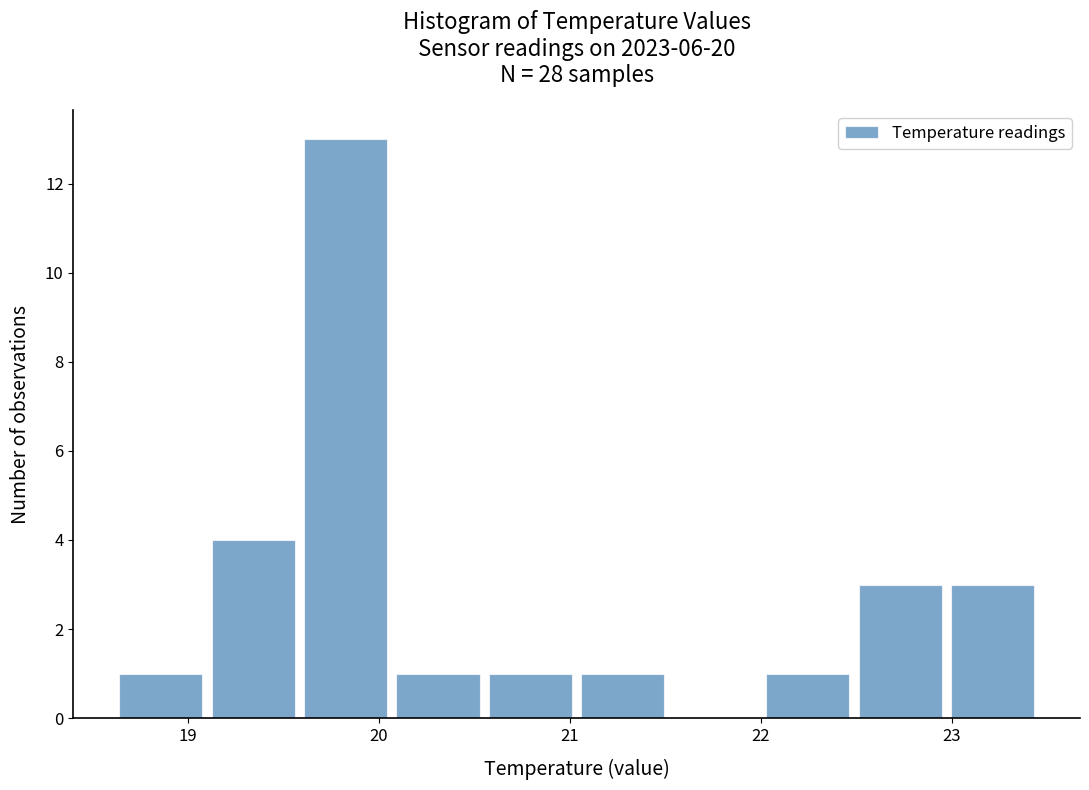

How tall is the bar that spans 23.0 to 23.5 on the x-axis? Neither the bar edges nor the heights are printed on the chart, so give them approximately, as read against the axes.

3